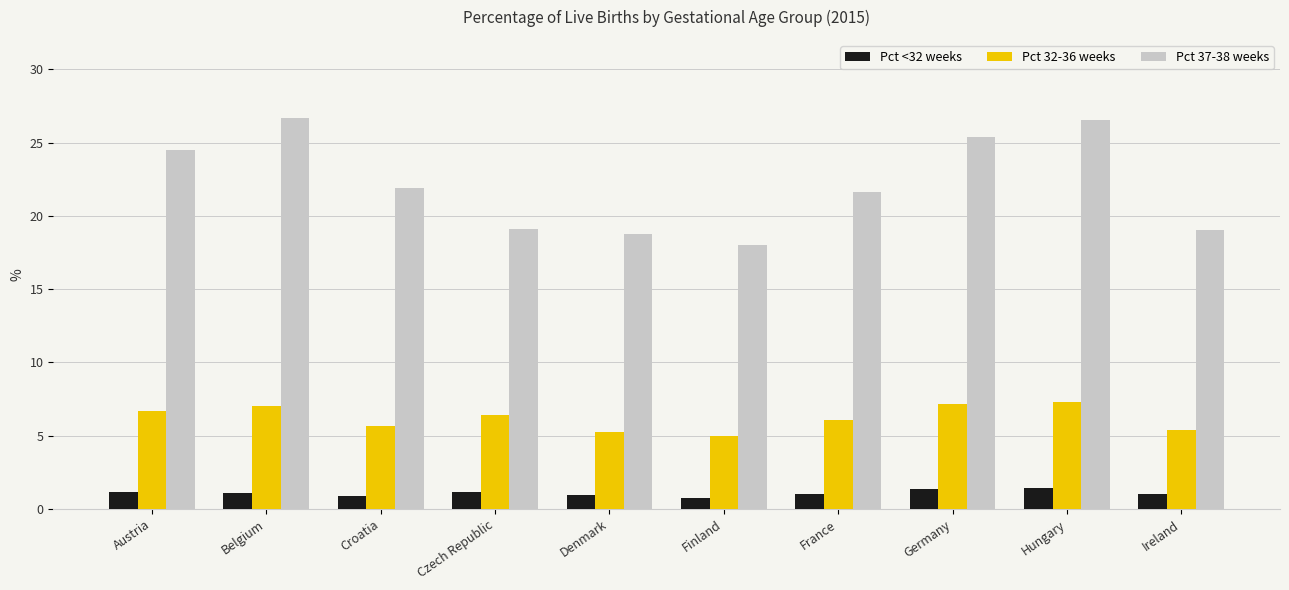

Is the value of Pct 37-38 weeks at Czech Republic greater than the value of Pct 32-36 weeks at Germany?

Yes